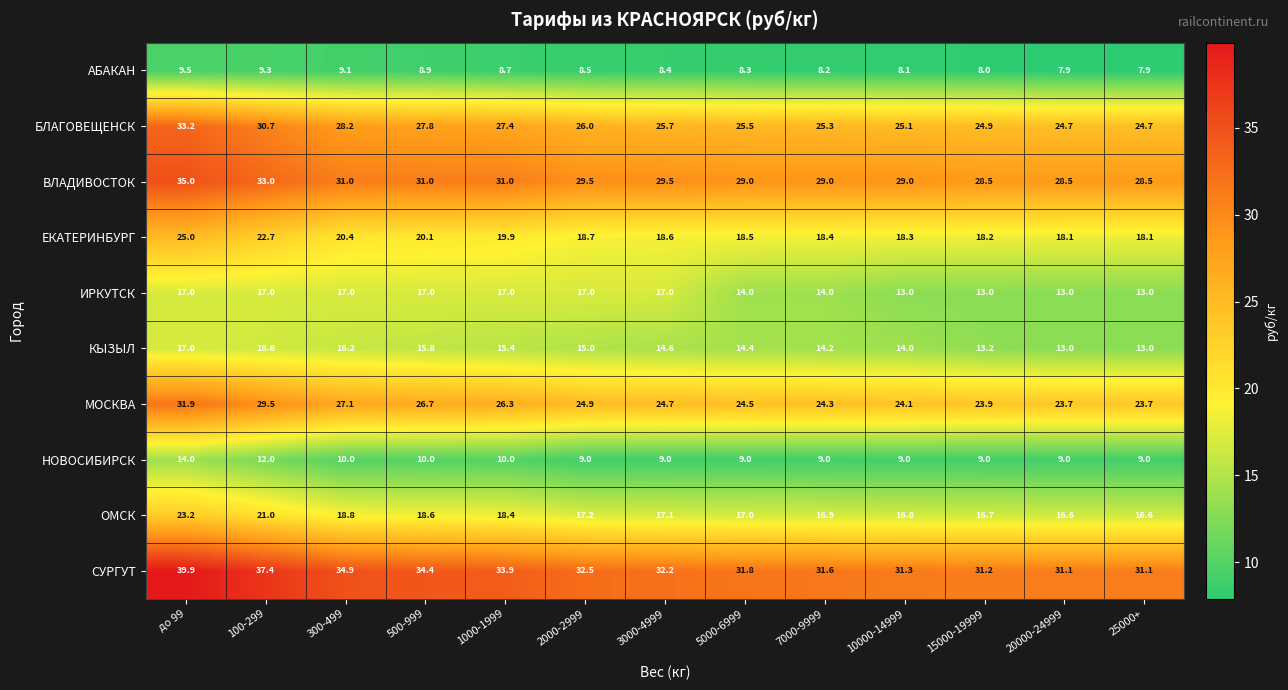

How many categories are shown in the chart?

13